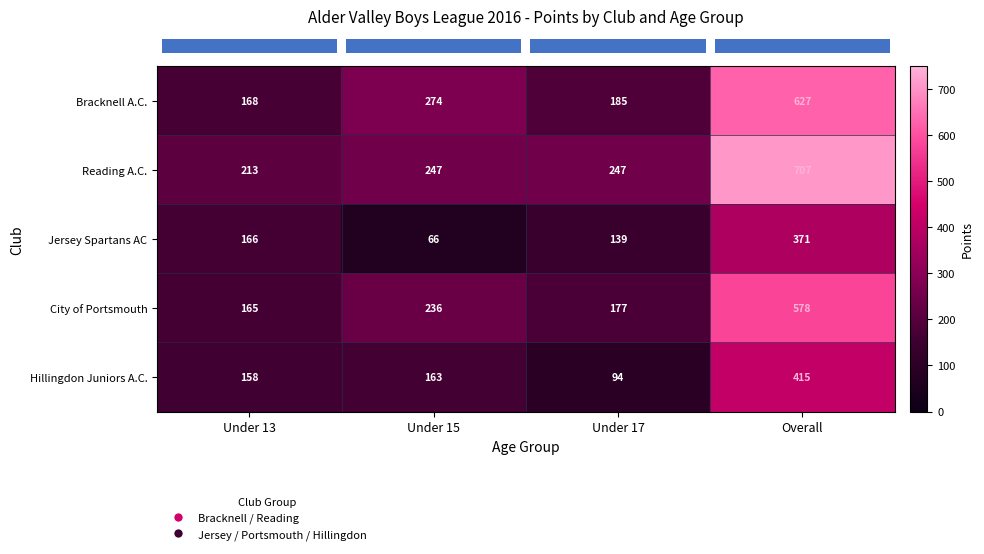

At how many categories does at least one series exceed 350?

1